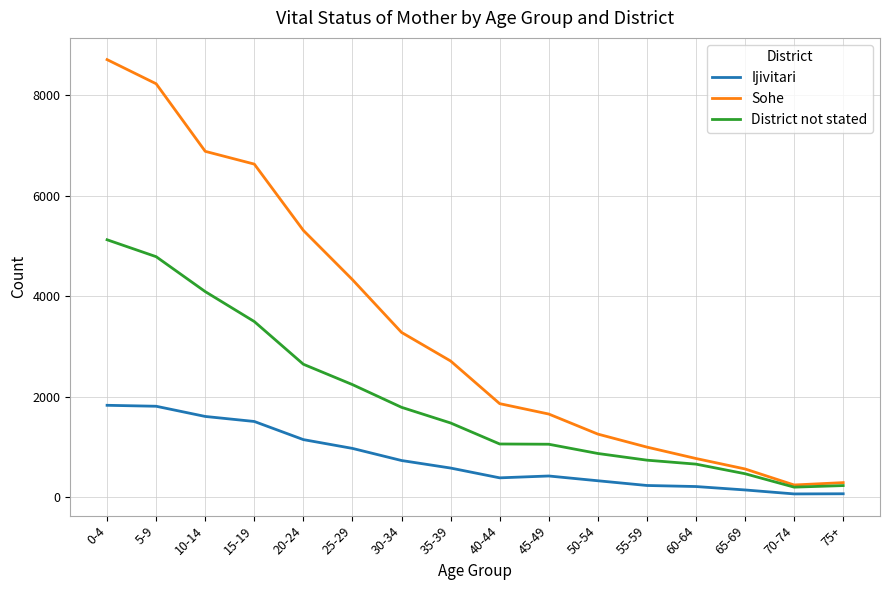

Rank the series by their average value, from highest to lowest.

Sohe, District not stated, Ijivitari